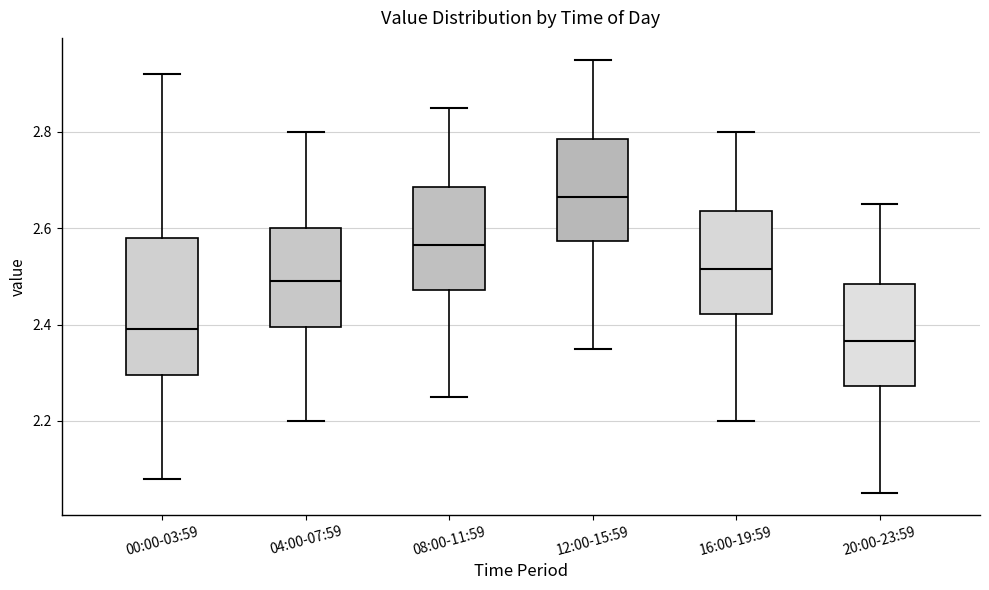

Reading left to right, transcribe this box plot: for each box, give where its median line is, the range the box spans, and where its two whiskers end, as read against the y-axis. The values are not printed on the chart, so give them approximately, as read against the axis.

00:00-03:59: median 2.40, box 2.30 to 2.58, whiskers 2.08 to 2.92
04:00-07:59: median 2.50, box 2.40 to 2.60, whiskers 2.20 to 2.80
08:00-11:59: median 2.56, box 2.48 to 2.68, whiskers 2.26 to 2.86
12:00-15:59: median 2.66, box 2.58 to 2.78, whiskers 2.36 to 2.96
16:00-19:59: median 2.52, box 2.42 to 2.64, whiskers 2.20 to 2.80
20:00-23:59: median 2.36, box 2.28 to 2.48, whiskers 2.06 to 2.66